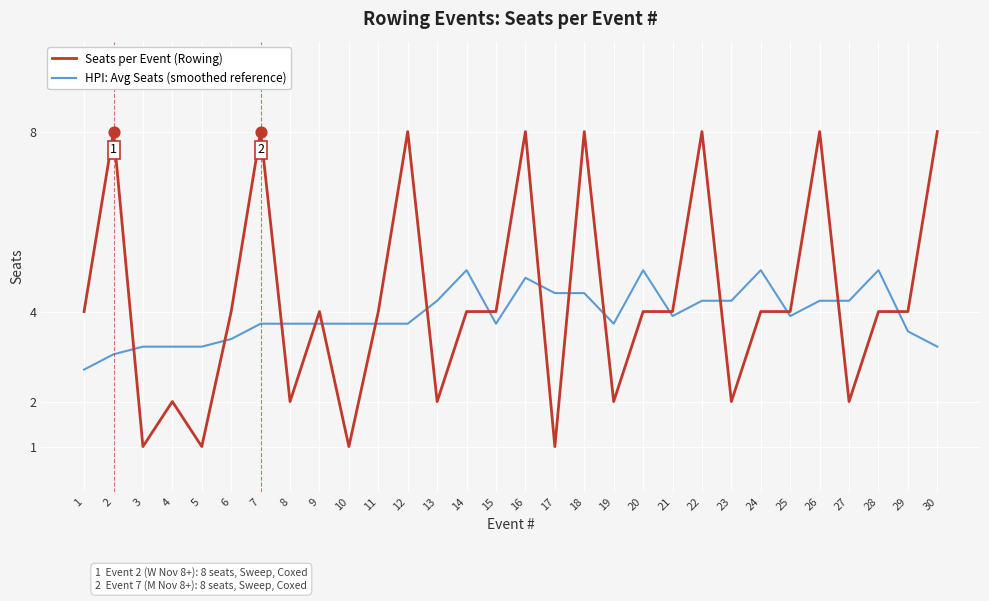

What is the total value across all series at 18?

12.4